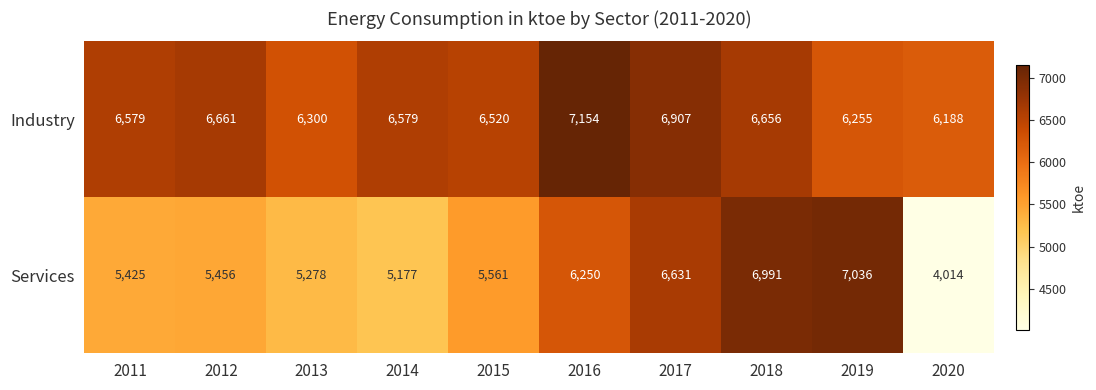

What is the total value across all series at 2011?

12004